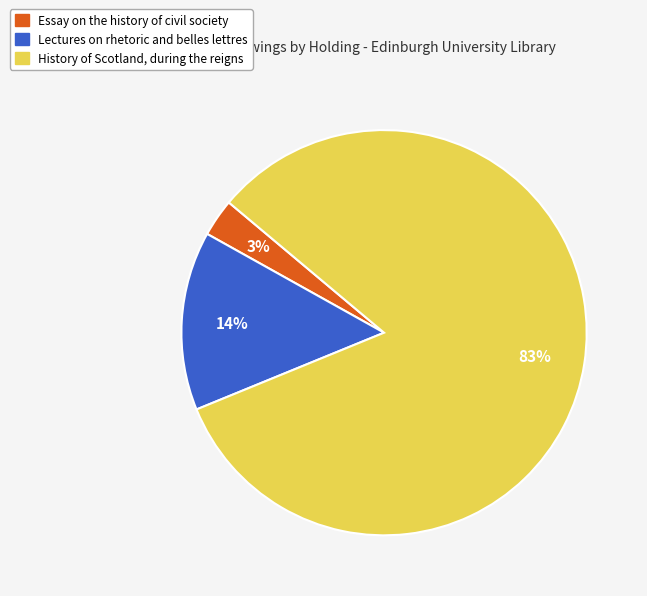

Is it true that Essay on the history of civil society is 3% of the pie?

True